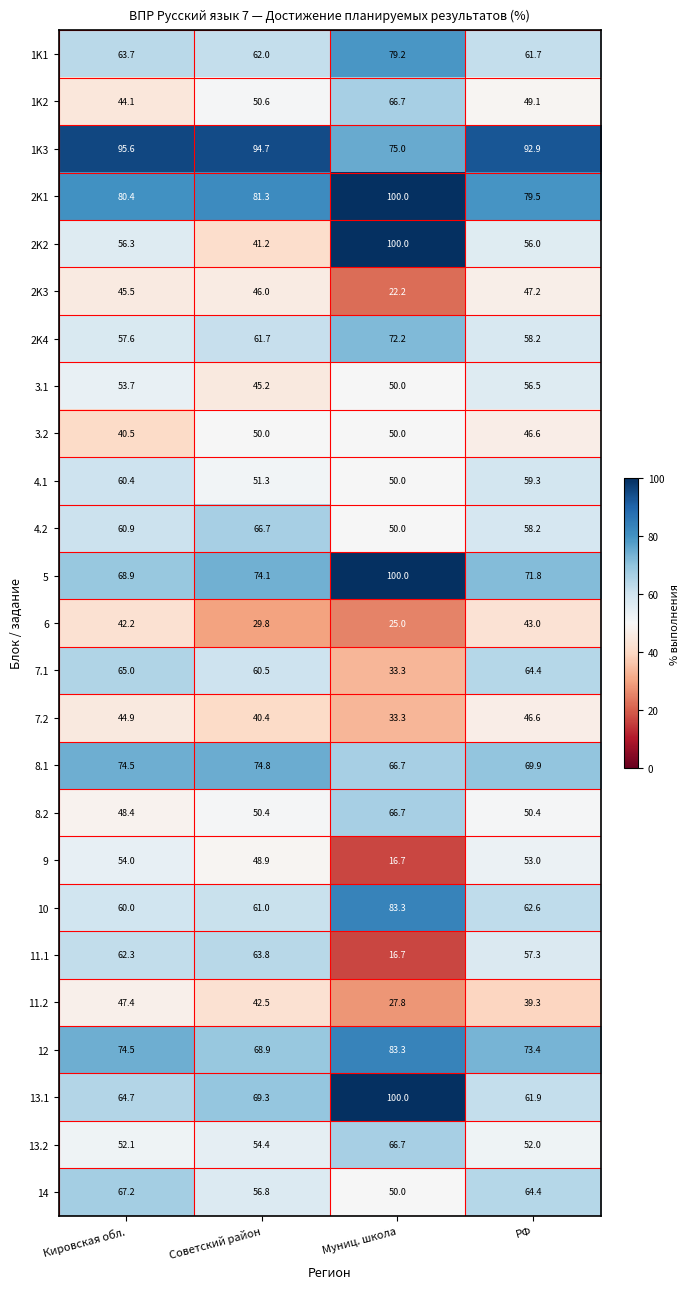

The value of 2K1 at Советский район is 109.3. True or false?

False